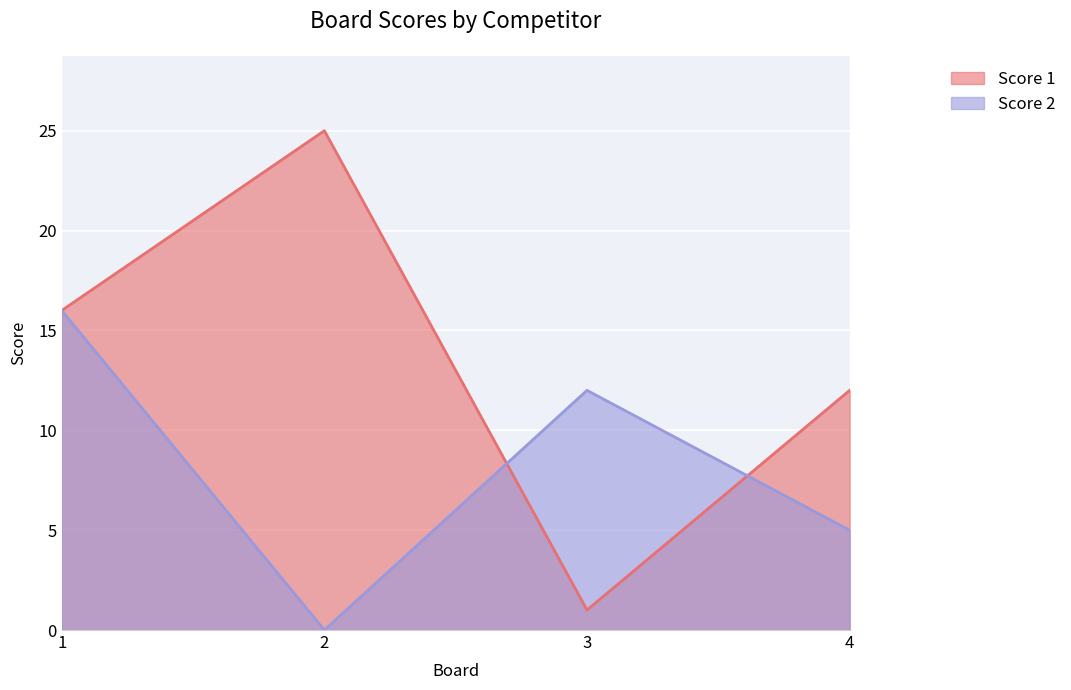

The value of Score 1 at 2 is 25. True or false?

True